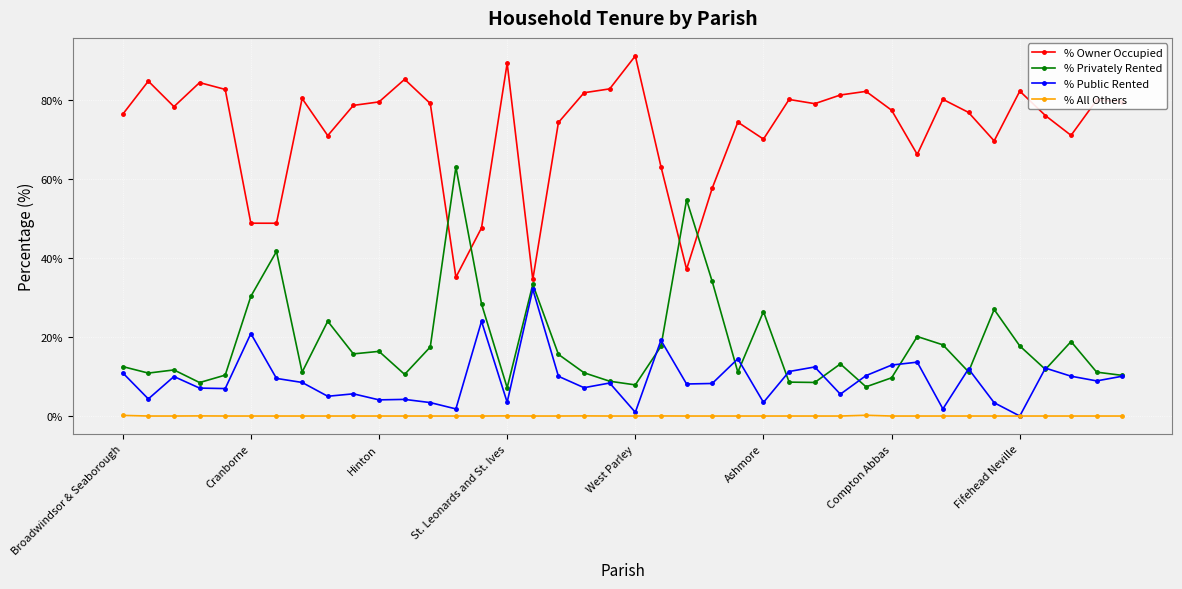

What is the maximum value for % Owner Occupied?

91.2